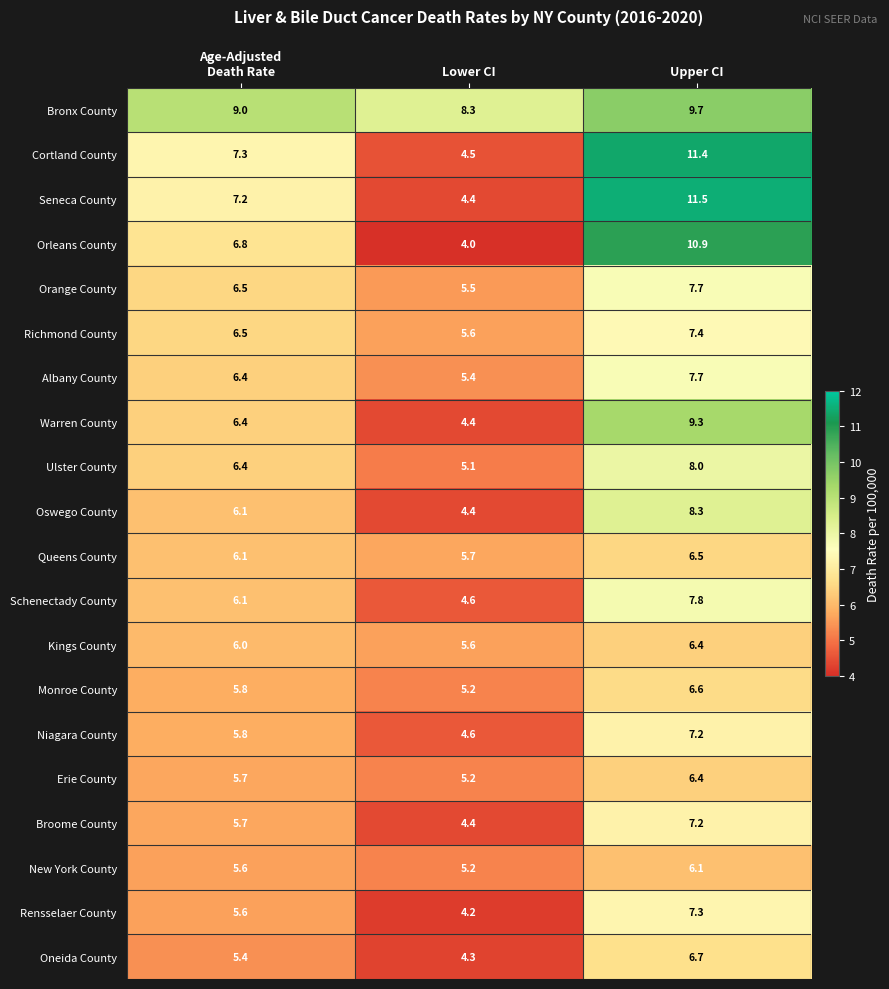

True or false: Oneida County has a value of 2.5 at Upper CI.

False